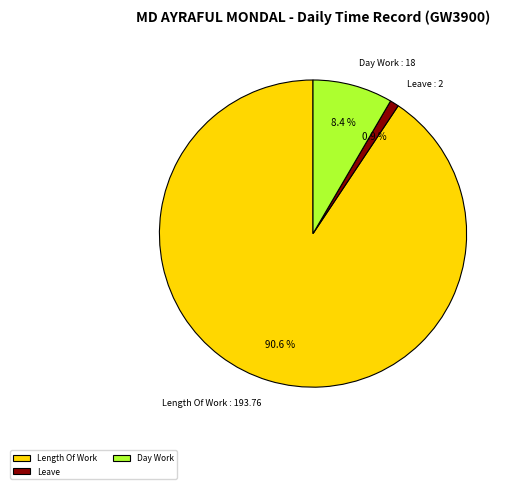

Is the sum of Length Of Work and Day Work greater than half?

Yes